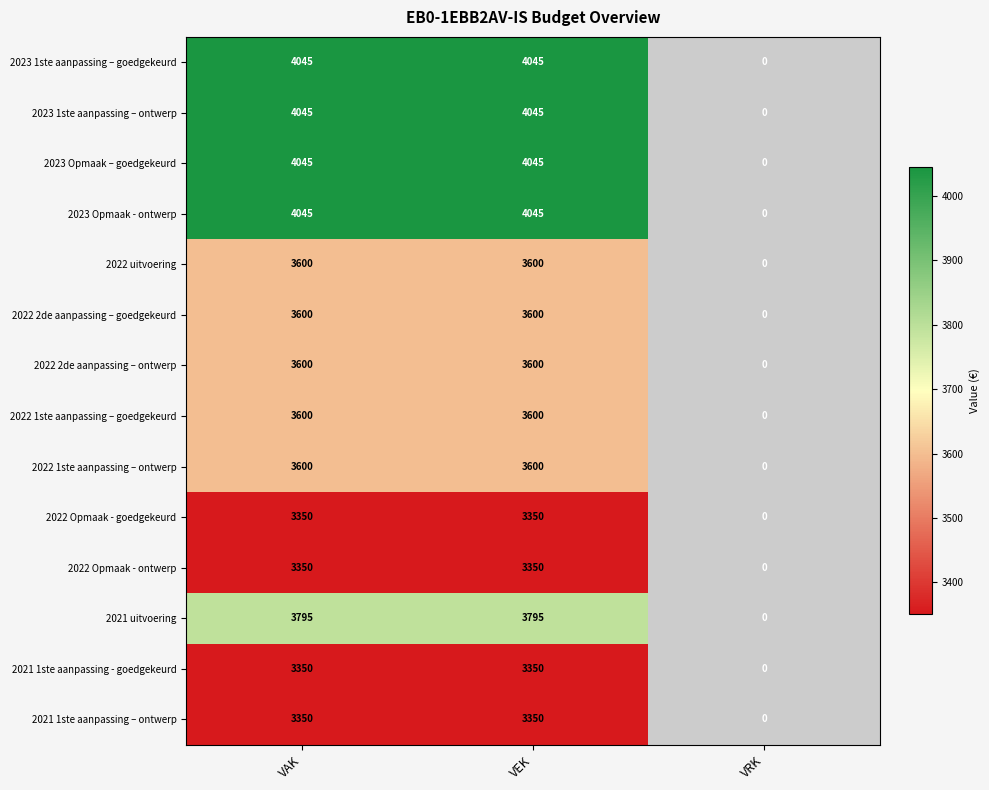

List the labels in order of 2021 uitvoering value, largest first.

VAK, VEK, VRK